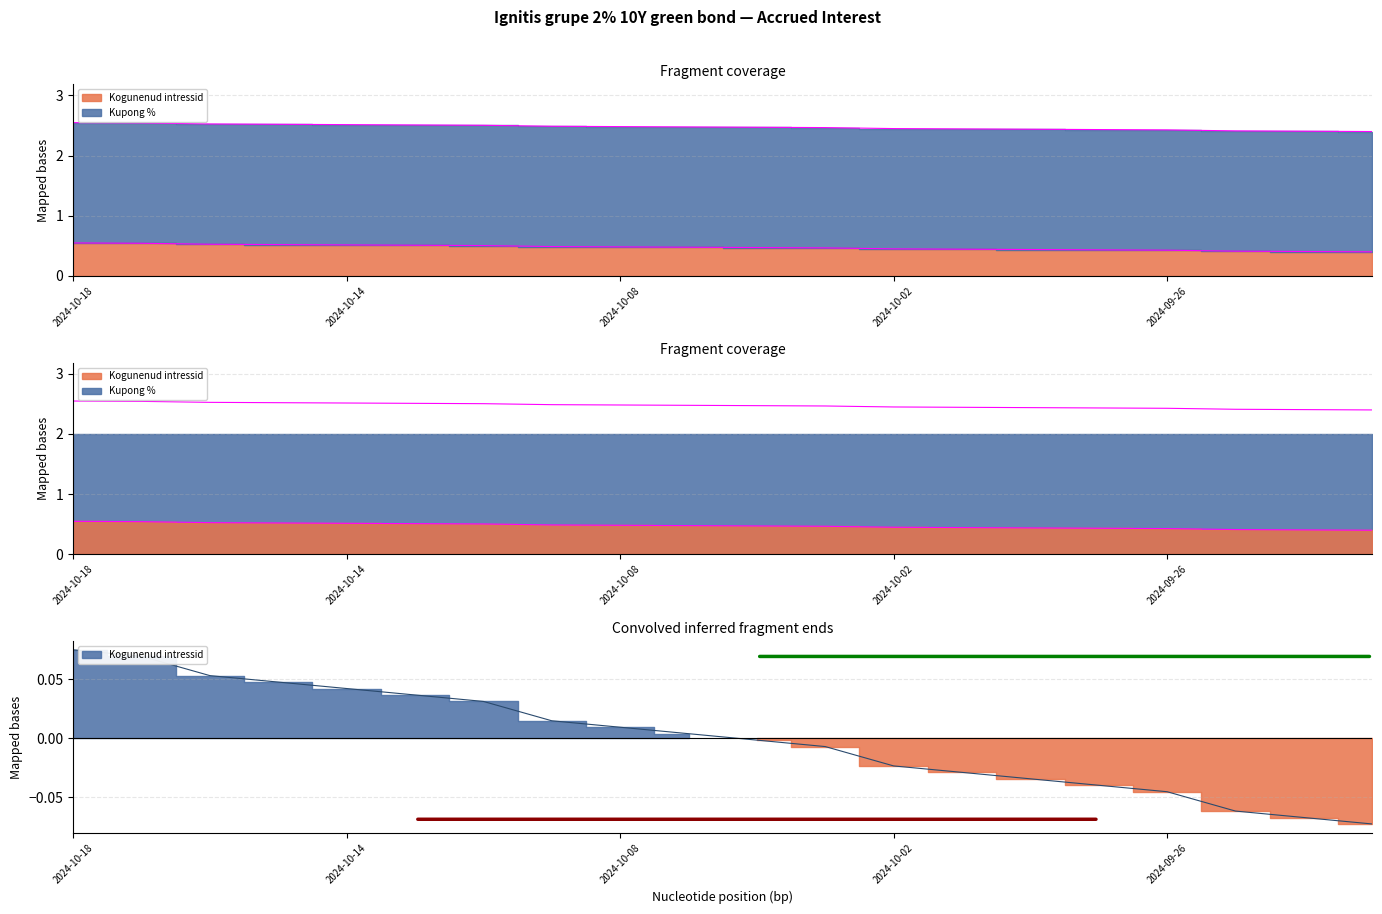

Reading right to left, extract all data points from this chart.

2024-09-23=0.4	2024-09-24=0.4	2024-09-25=0.4	2024-09-26=0.4	2024-09-27=0.4	2024-09-30=0.4	2024-10-01=0.4	2024-10-02=0.4	2024-10-03=0.5	2024-10-04=0.5	2024-10-07=0.5	2024-10-08=0.5	2024-10-09=0.5	2024-10-10=0.5	2024-10-11=0.5	2024-10-14=0.5	2024-10-15=0.5	2024-10-16=0.5	2024-10-17=0.5	2024-10-18=0.5